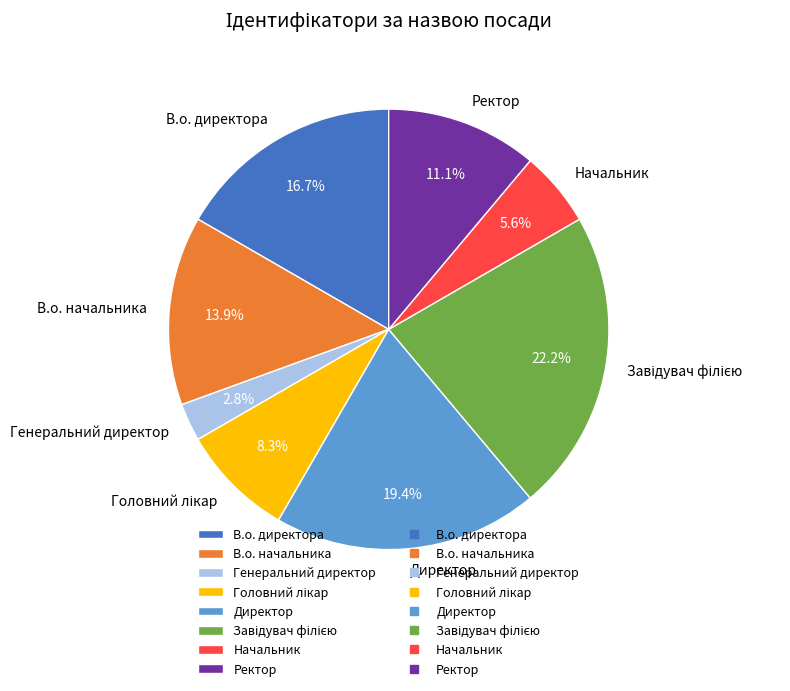

Does В.о. начальника account for over 50% of the chart?

No